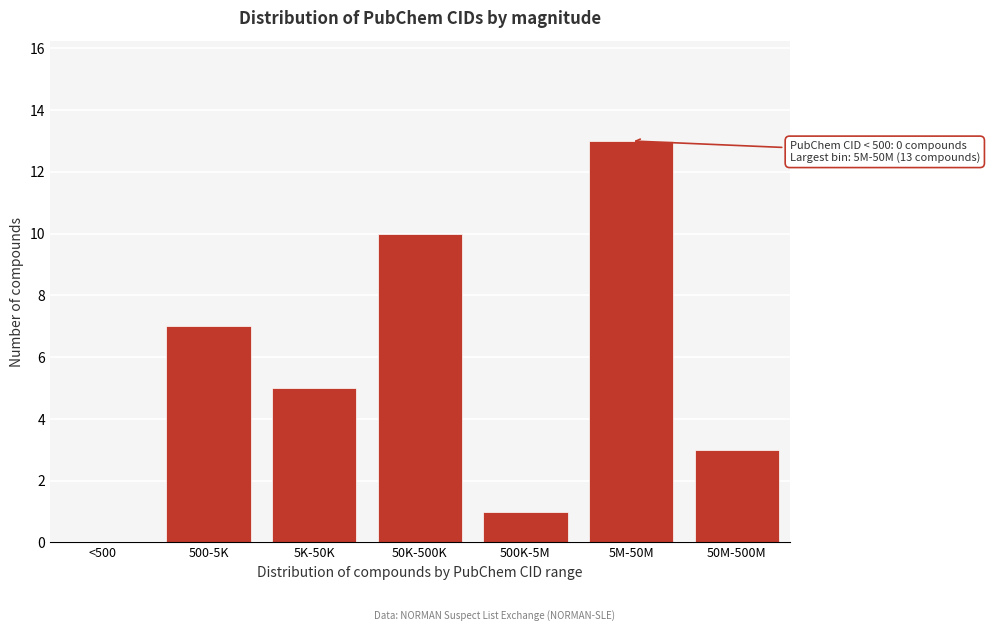

Reading left to right, list all the values displayed in this chart.

<500=0	500-5K=7	5K-50K=5	50K-500K=10	500K-5M=1	5M-50M=13	50M-500M=3